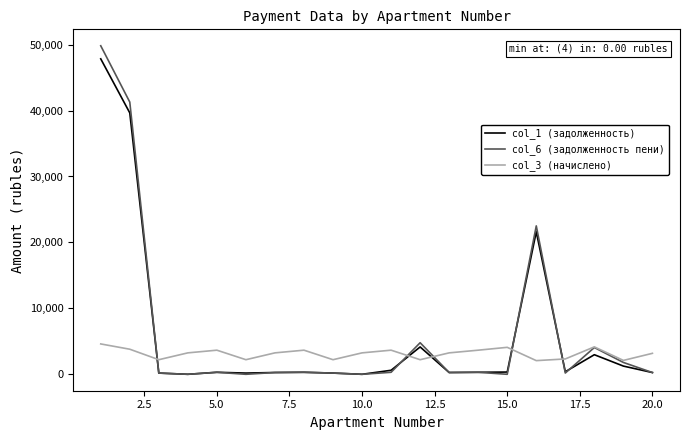

How many categories are shown in the chart?

20